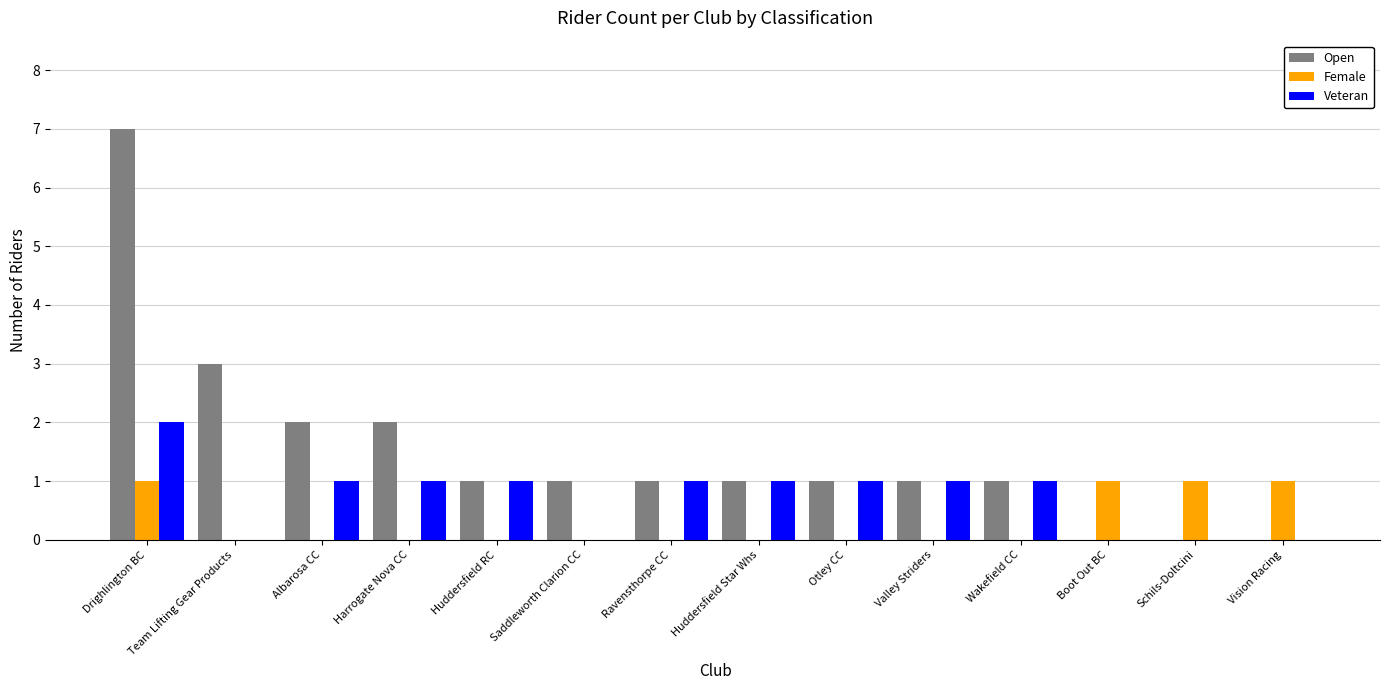

Which series has the largest total across all categories?

Open